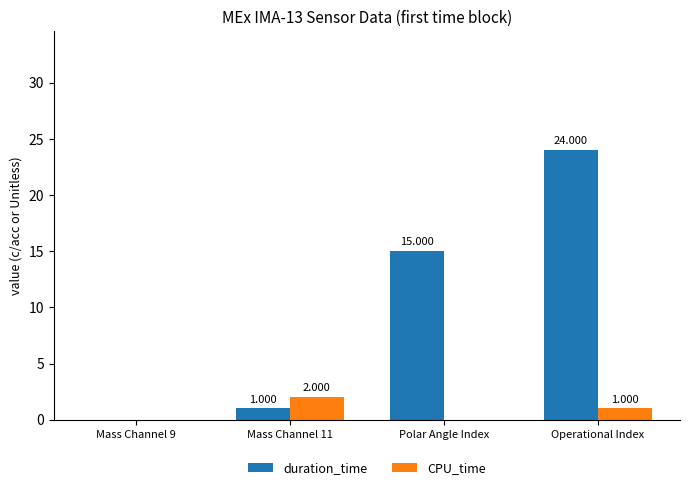

At which category is the sum across all series the highest?

Operational Index